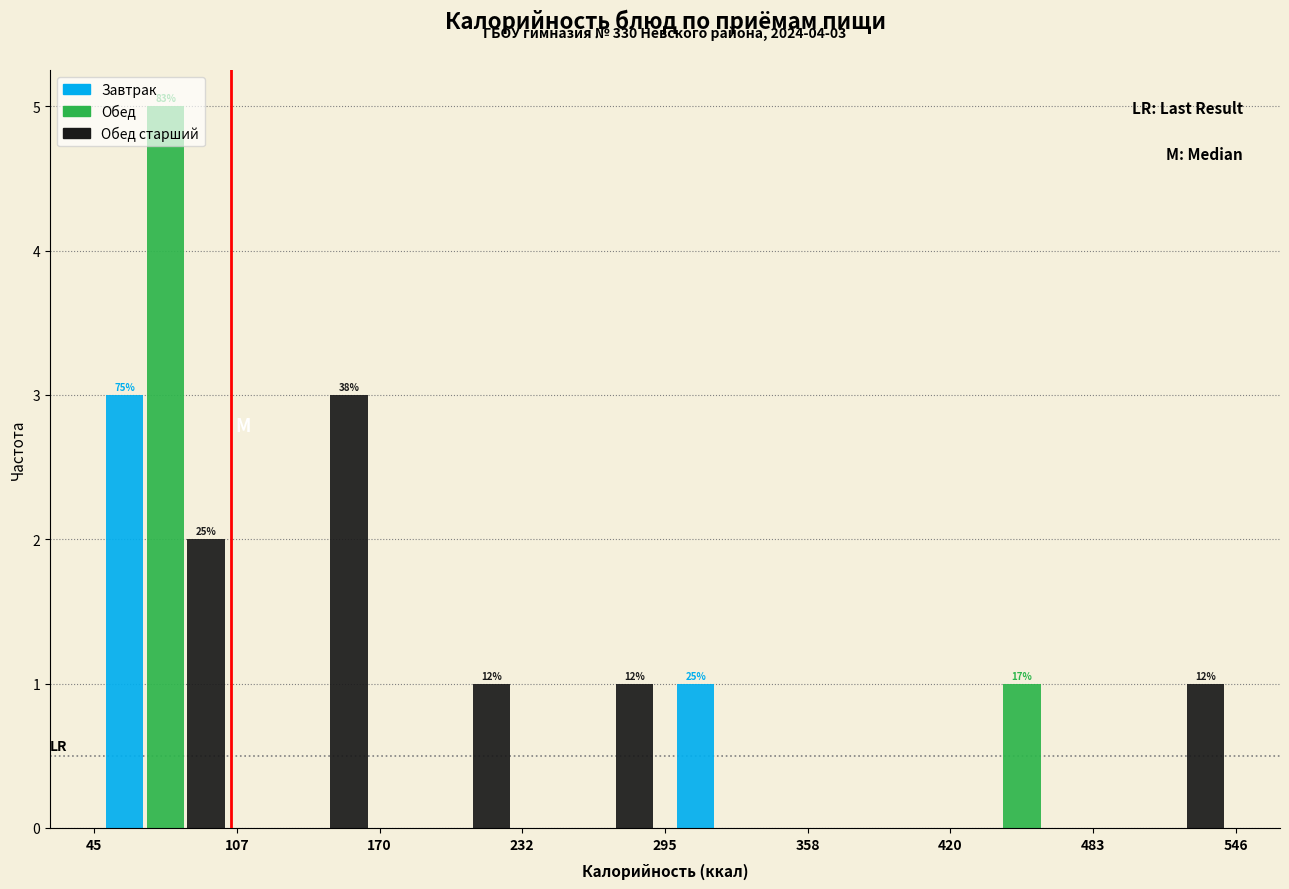

In the Завтрак series, which range on the x-axis has the tallest bar?

45 to 107